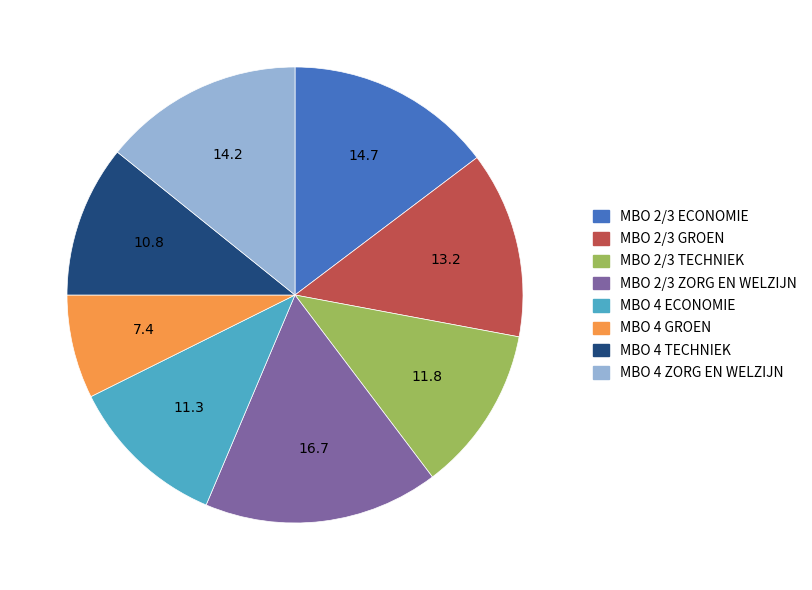

What is the ratio of the value at MBO 2/3 ZORG EN WELZIJN to the value at MBO 2/3 ECONOMIE?

1.1